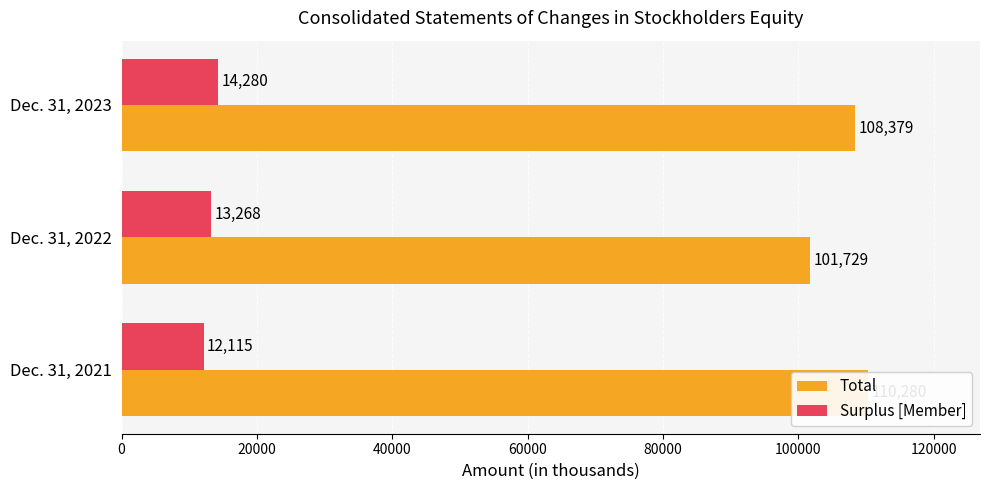

What is the sum of all Total values?

320388